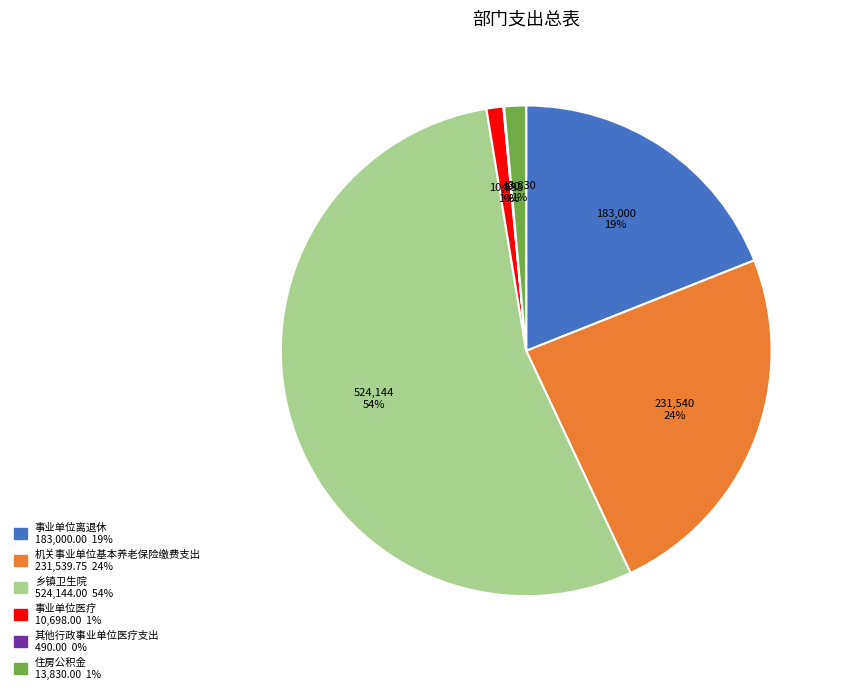

To the nearest percent, what is the difference between the 住房公积金 and 机关事业单位基本养老保险缴费支出 slice percentages?

23%